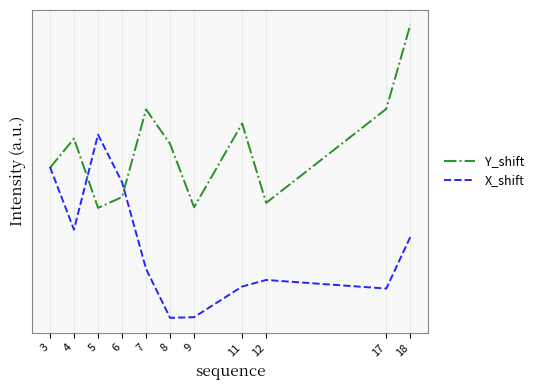

Reading left to right, what are all the values shown in this chart?

Y_shift: 0.8	1.0	0.6	0.7	1.1	0.9	0.6	1.1	0.6	1.1	1.6
X_shift: 0.8	0.5	1.0	0.7	0.3	0.0	0.0	0.2	0.2	0.2	0.4